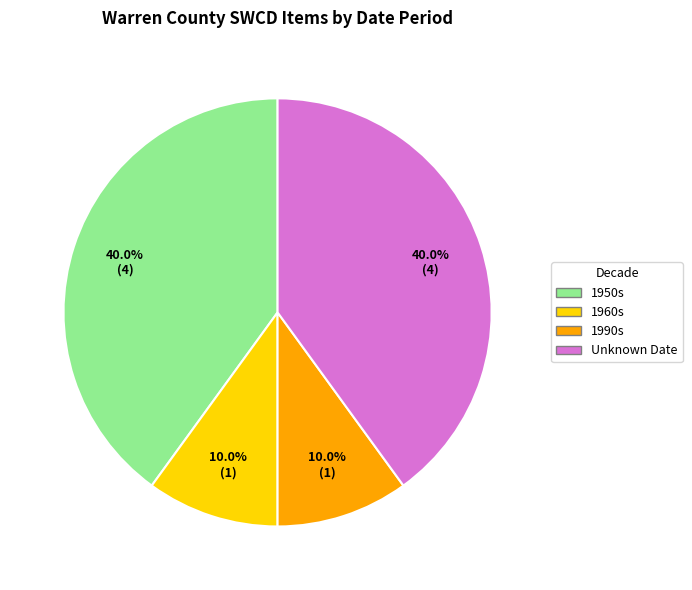

Is there any slice that represents more than half of the pie?

No